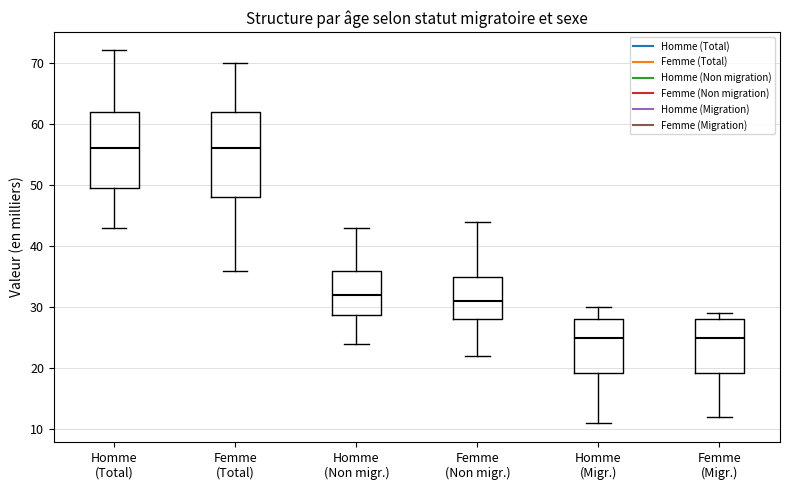

Comparing the boxes themselves (not the whiskers), which one is the tallest?

Femme (Total)